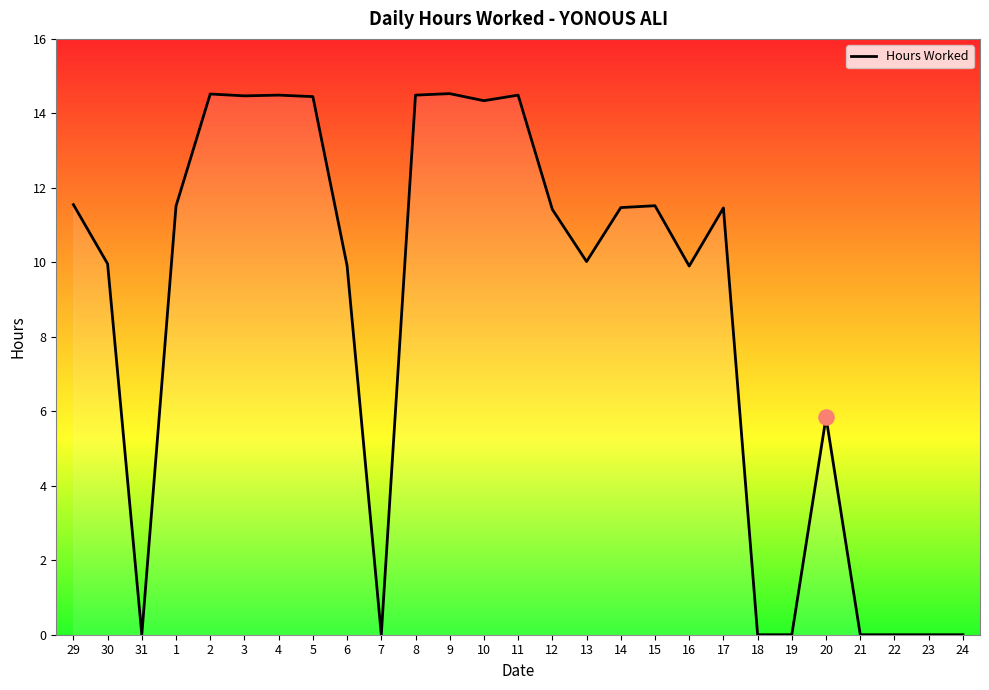

What is the change in value from 1 to 8?

+3.0